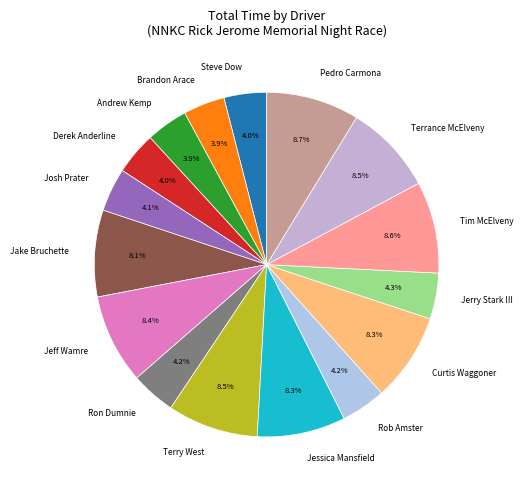

What is the ratio of the value at Andrew Kemp to the value at Terrance McElveny?

0.5